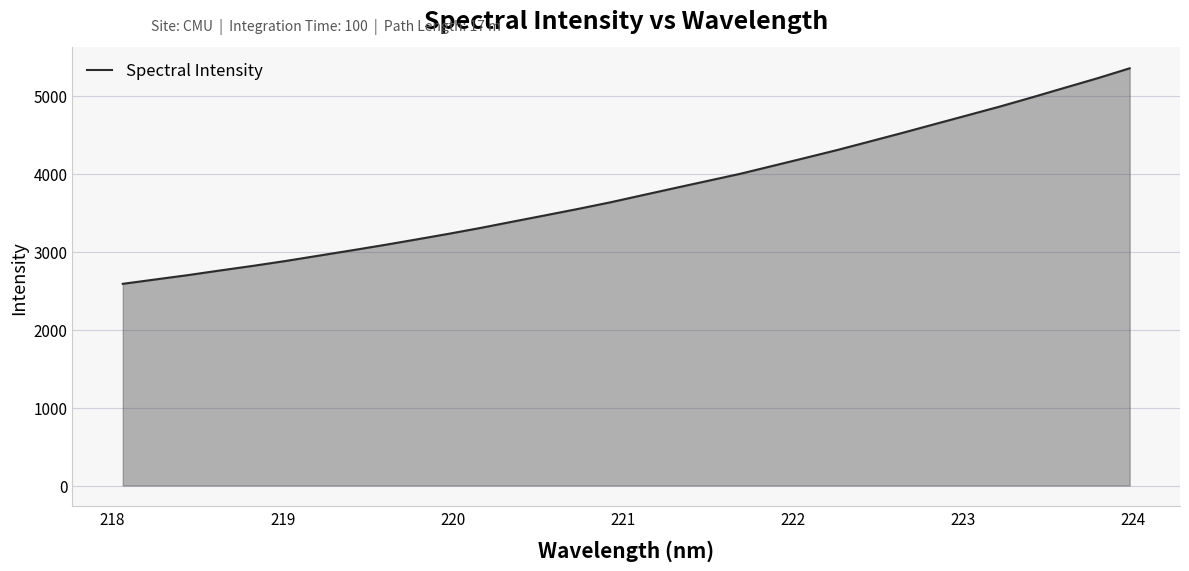

What is the maximum value shown in the chart?

5351.4